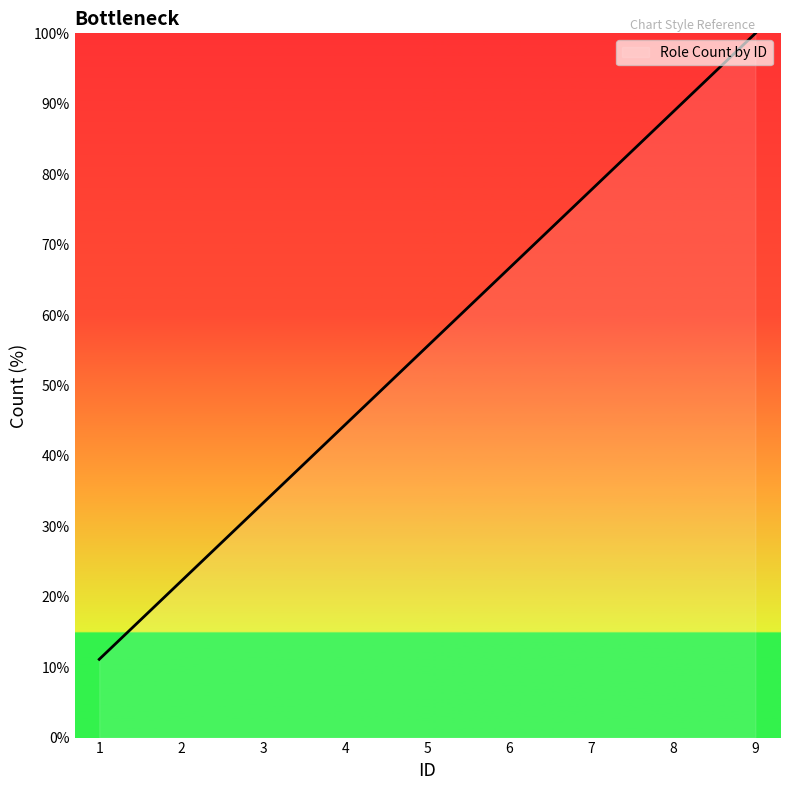

How many values are below 55?

4